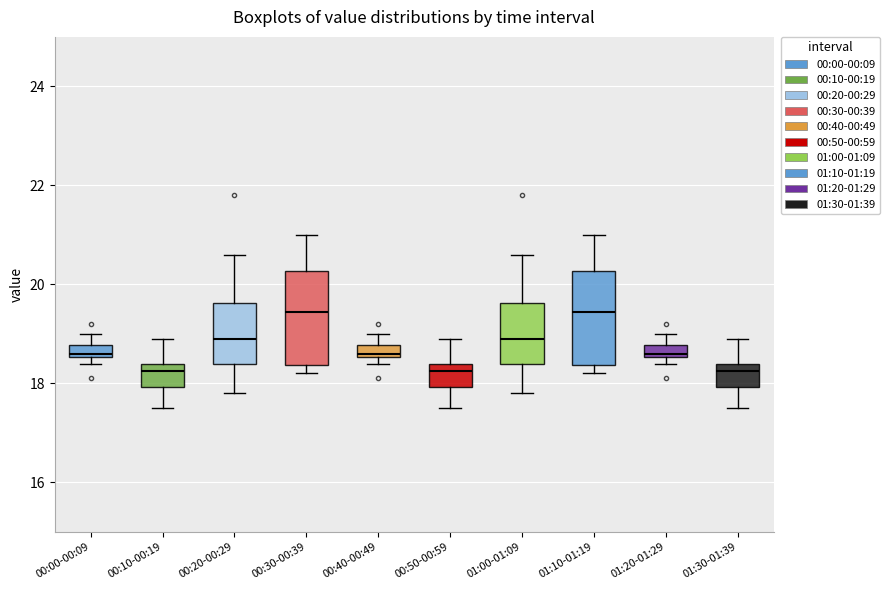

Where is the upper edge of the box for 01:10-01:19 on the y-axis? The values are not printed on the chart, so give them approximately, as read against the axis.

20.2